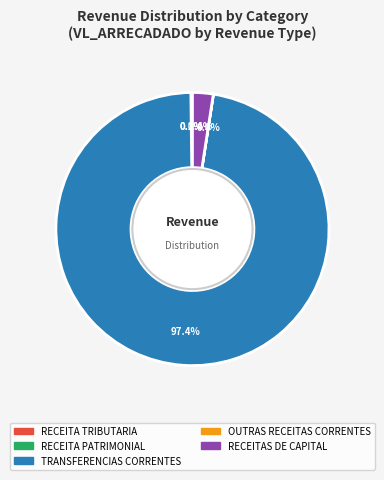

What is the largest slice in the pie chart?

TRANSFERENCIAS CORRENTES